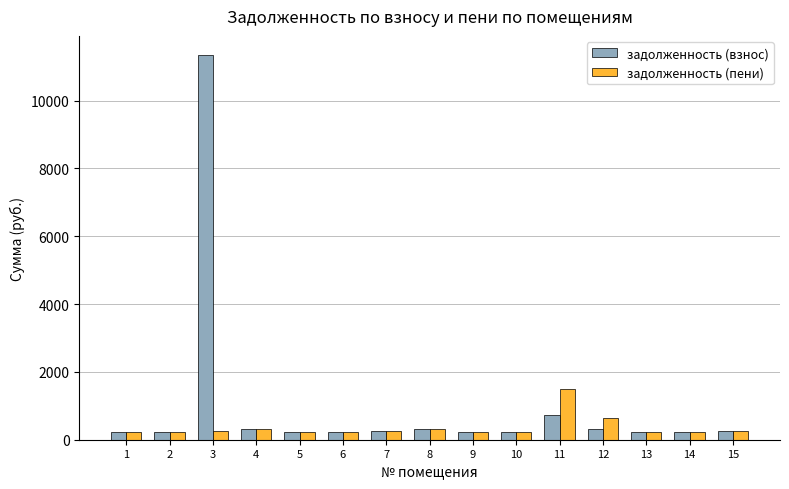

Which series has the largest total across all categories?

задолженность (взнос)